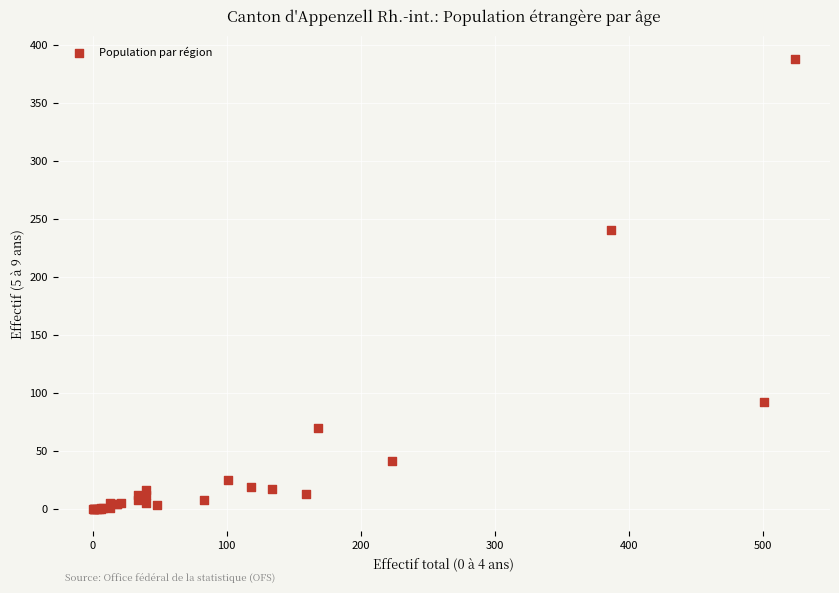

What Y value in the scatter plot is closest to 194?

240